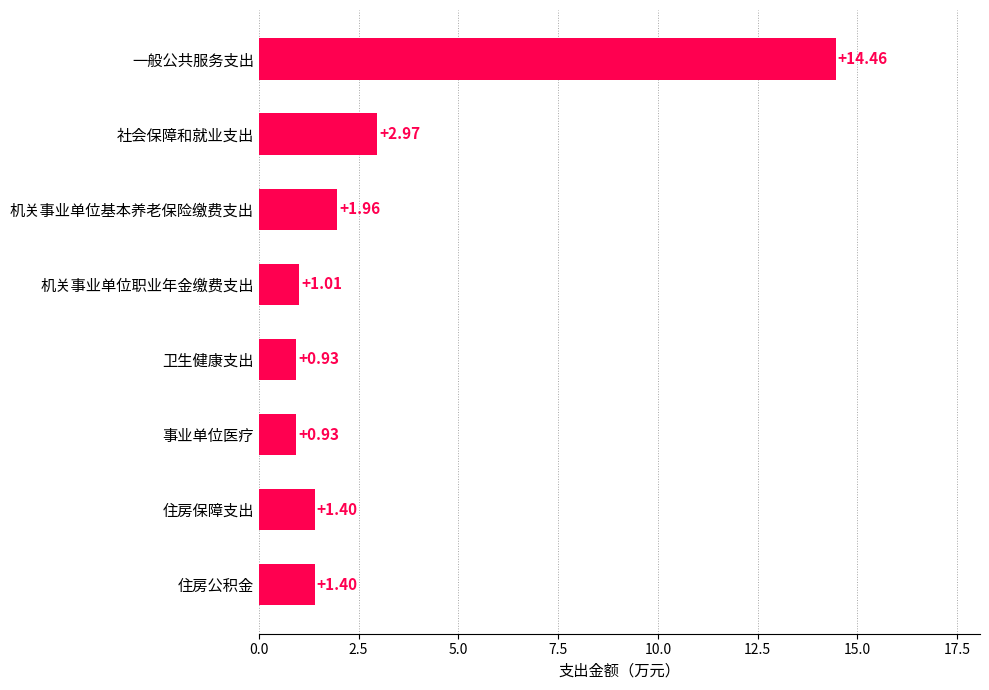

At which label is the value closest to 7?

社会保障和就业支出